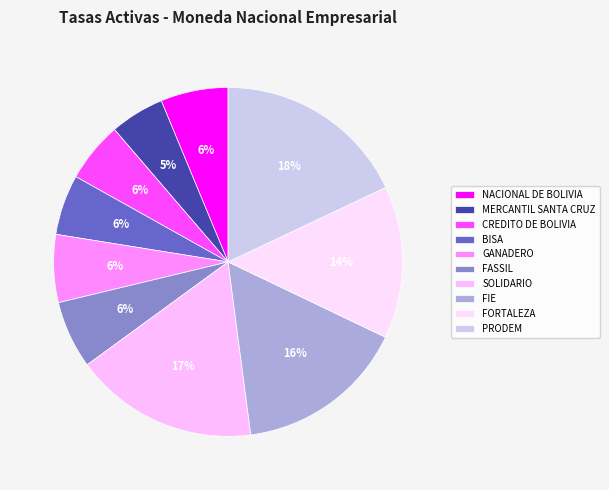

Does PRODEM account for over 50% of the chart?

No